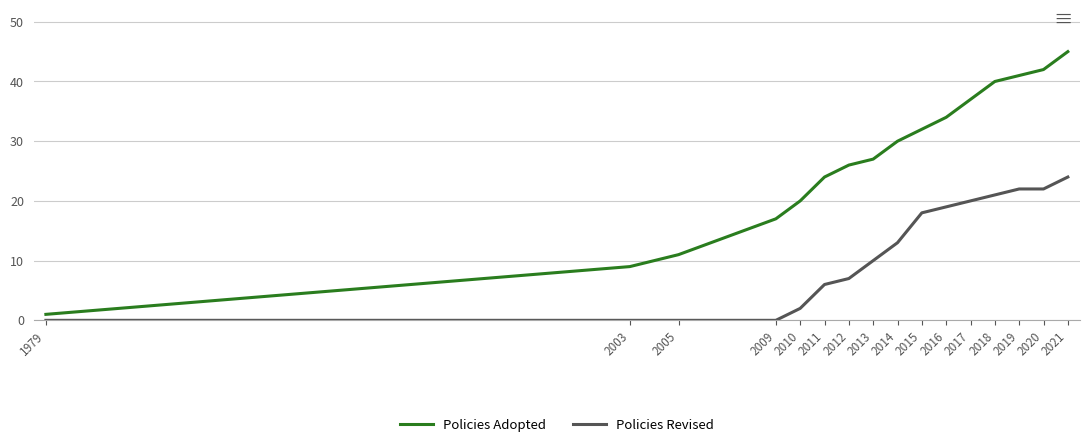

Which series has the largest total across all categories?

Policies Adopted